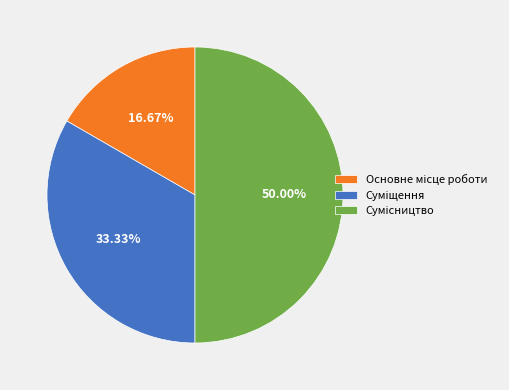

How many segments does this pie chart have?

3